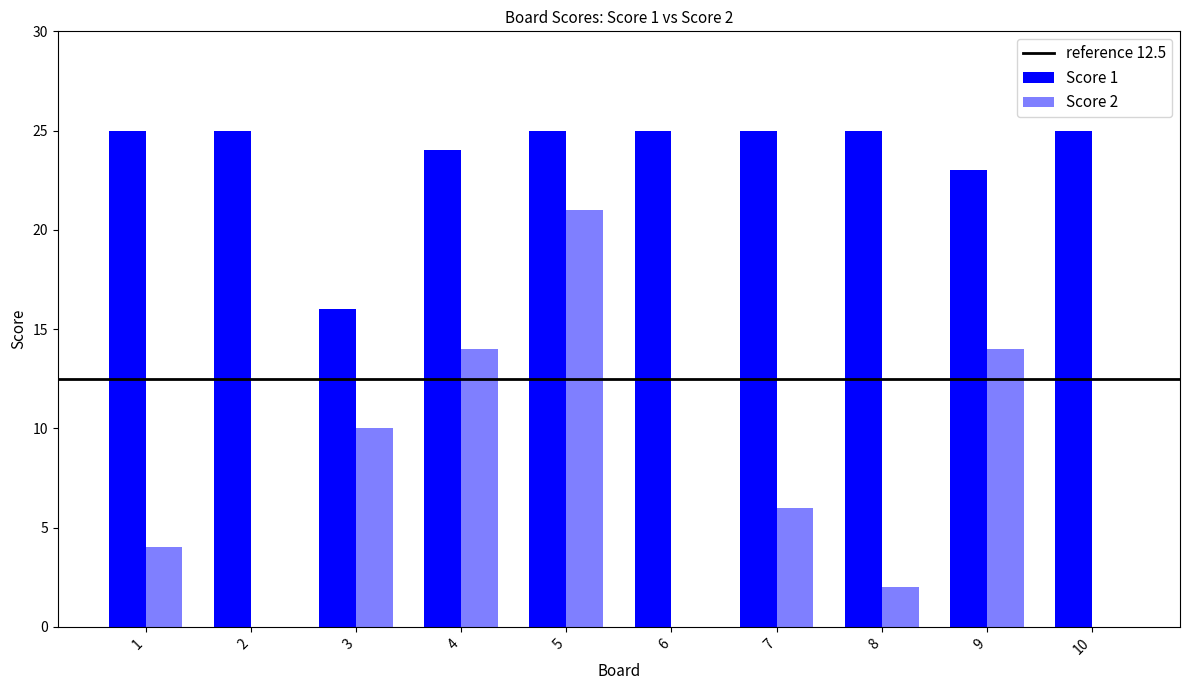

Count the number of data series in this chart.

2